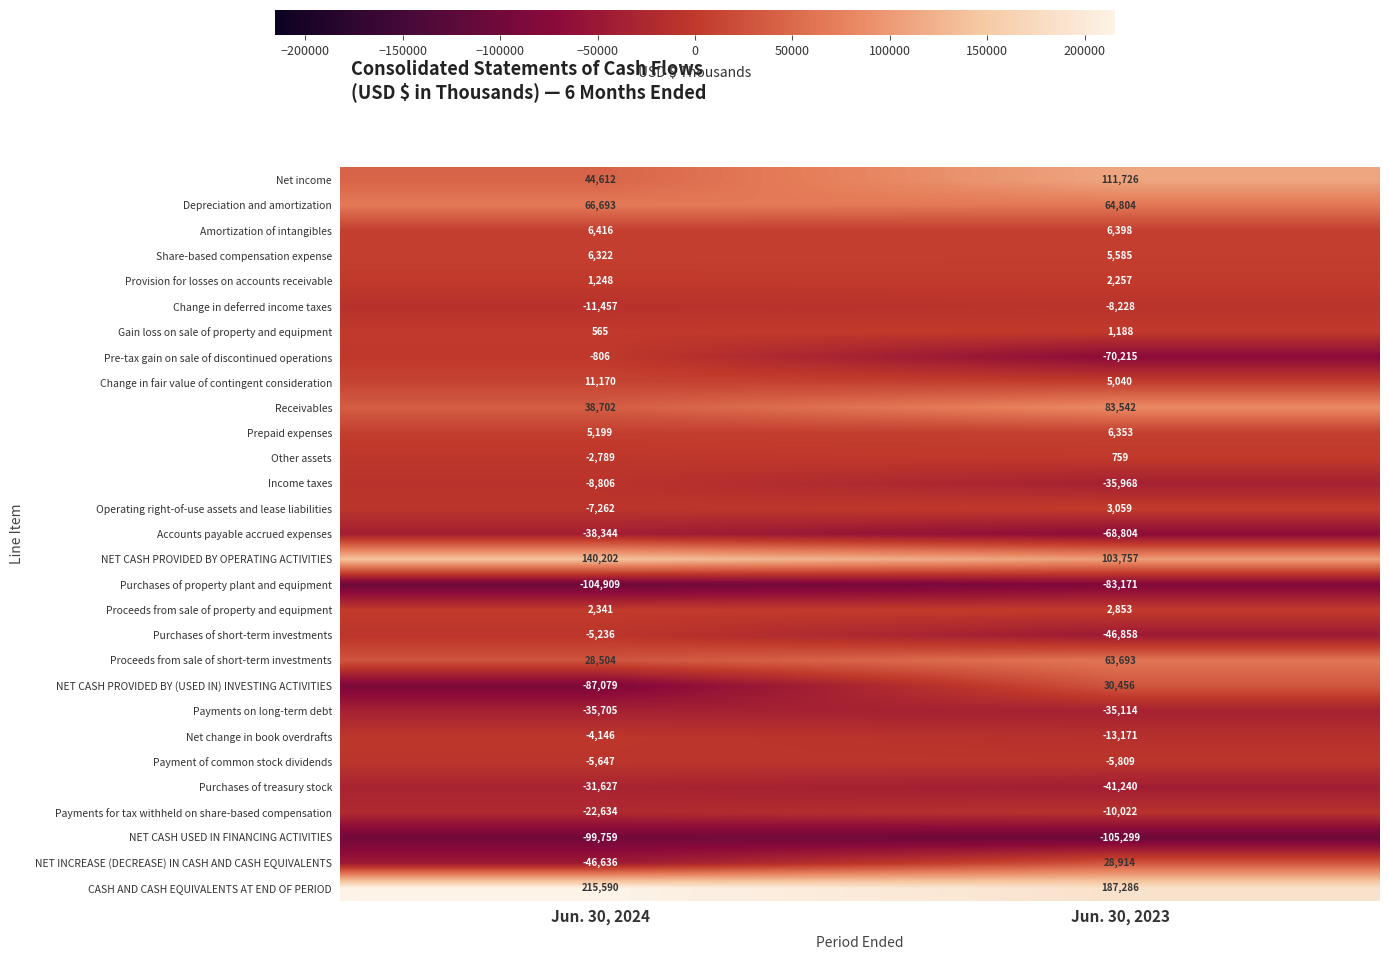

At which category does the chart reach its peak across all series?

Jun. 30, 2024